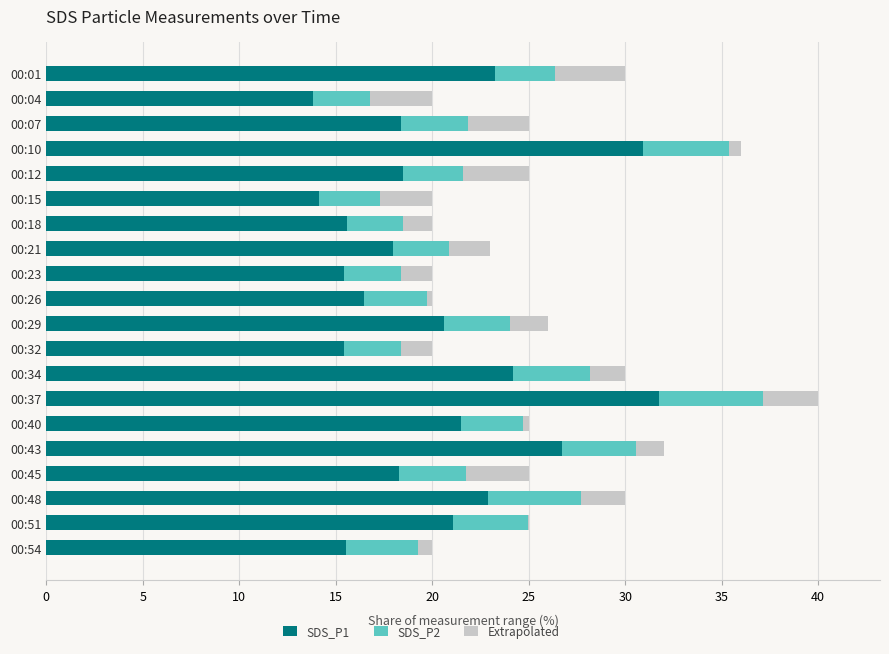

At which category is the sum across all series the highest?

00:37